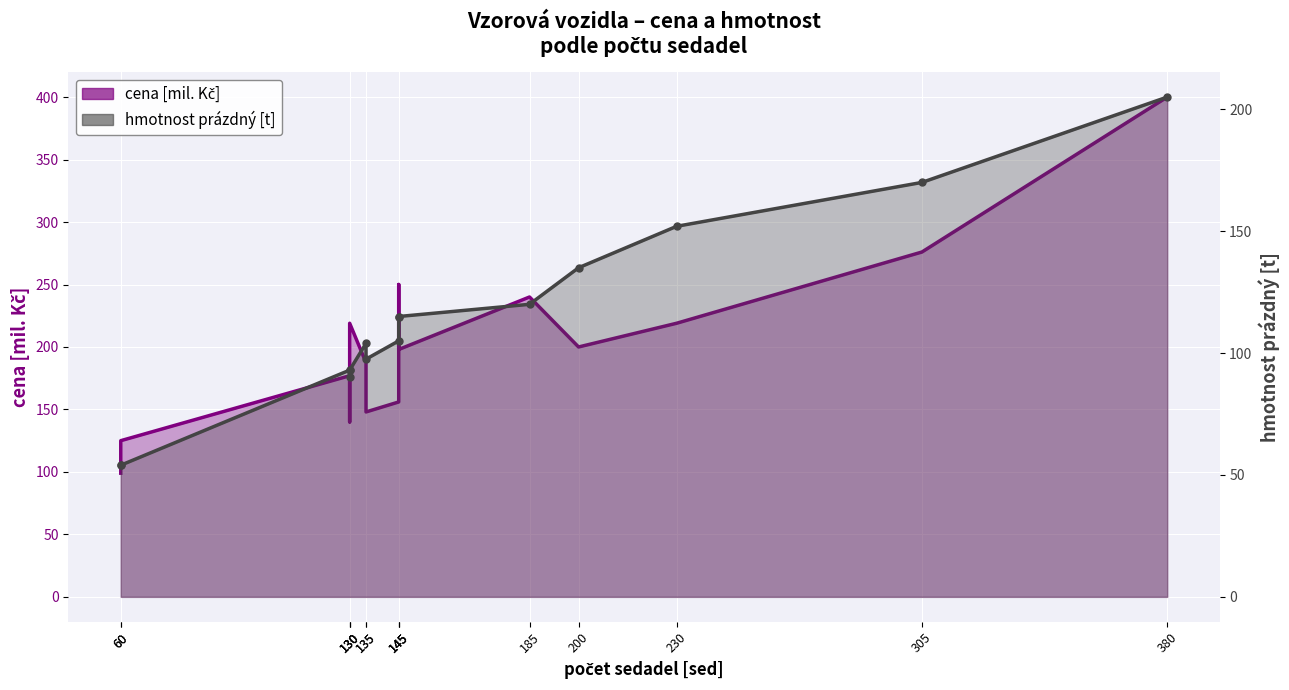

Reading right to left, extract all data points from this chart.

cena [mil. Kč]: 400.0	276.0	219.0	200.0	240.0	198.0	250.0	156.0	148.0	187.5	219.0	140.0	177.0	125.0	99.0
hmotnost prázdný [t]: 205.0	170.0	152.0	135.0	120.0	115.0	115.0	105.0	97.5	104.0	93.0	90.0	93.0	54.0	54.0